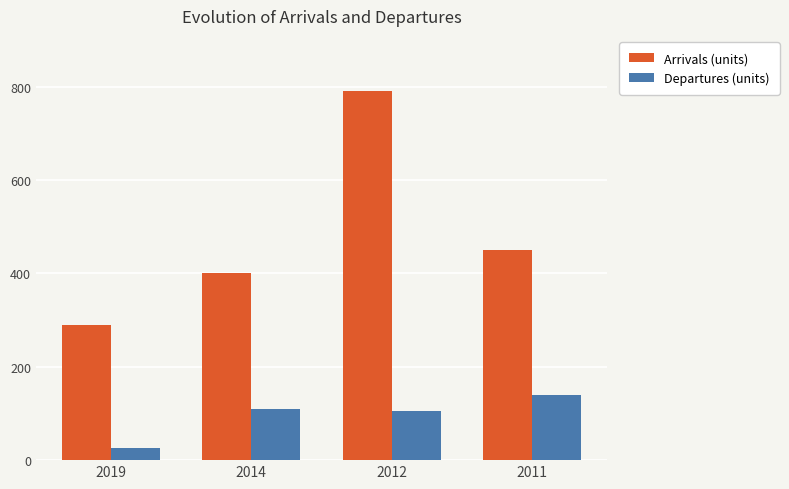

Which series has the largest range (max minus min)?

Arrivals (units)